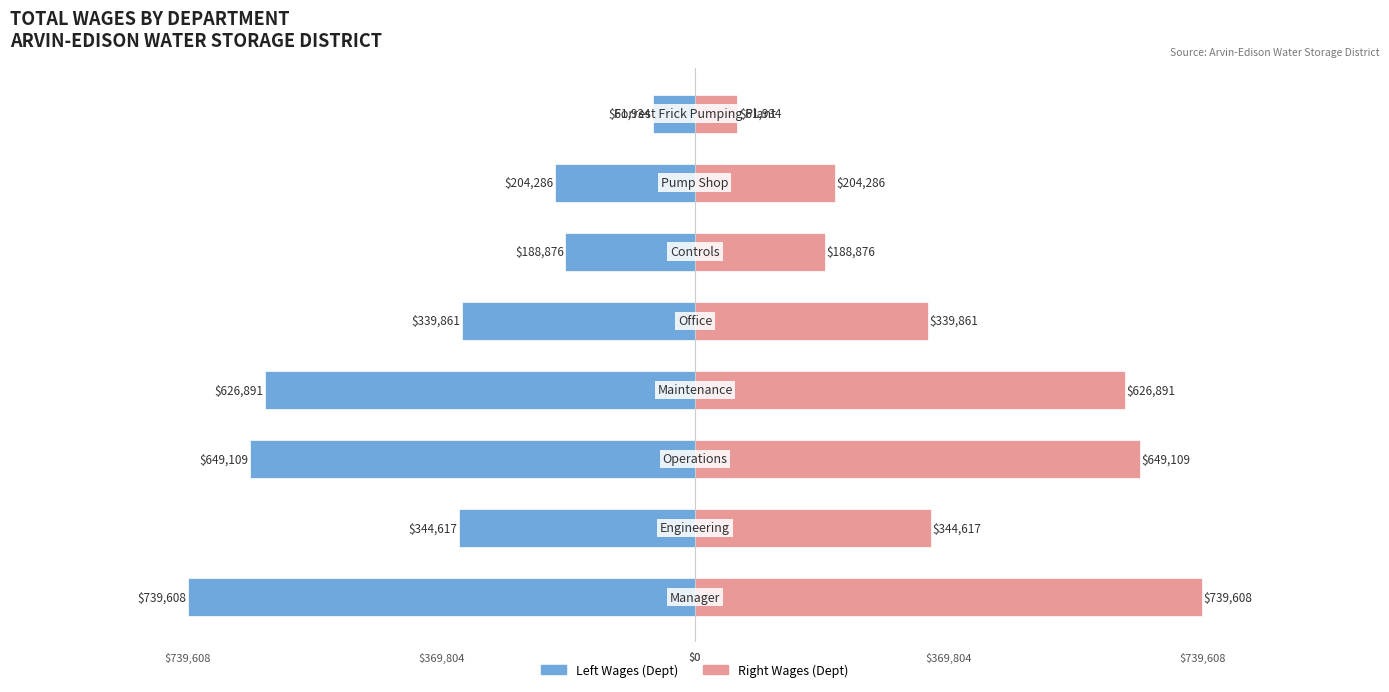

What is the sum of the Right Wages values at 2 and 1?

993726